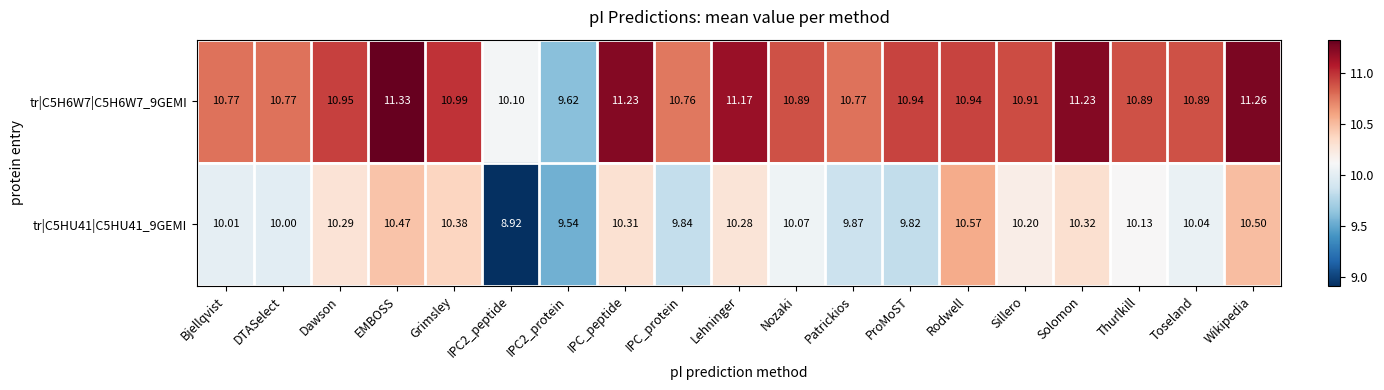

Which series has the largest range (max minus min)?

tr|C5H6W7|C5H6W7_9GEMI